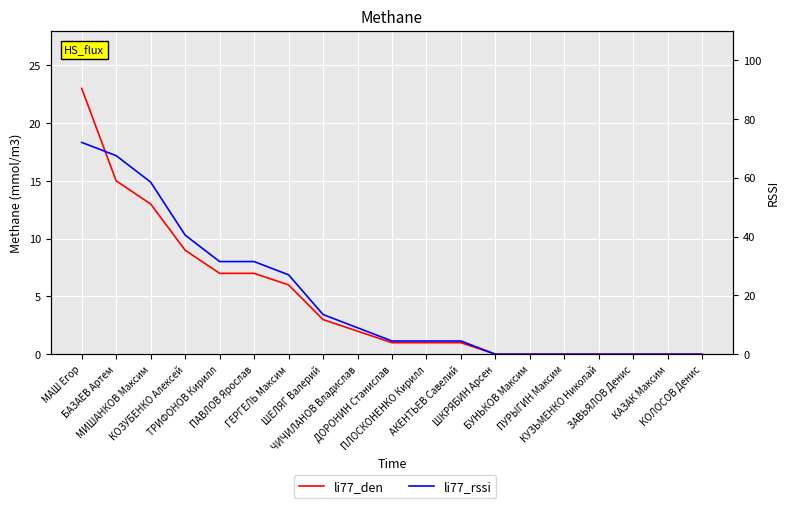

Reading left to right, transcribe all the data shown in this chart.

li77_den: 23.0	15.0	13.0	9.0	7.0	7.0	6.0	3.0	2.0	1.0	1.0	1.0	0.0	0.0	0.0	0.0	0.0	0.0	0.0
li77_rssi: 72.0	67.5	58.5	40.5	31.5	31.5	27.0	13.5	9.0	4.5	4.5	4.5	0.0	0.0	0.0	0.0	0.0	0.0	0.0